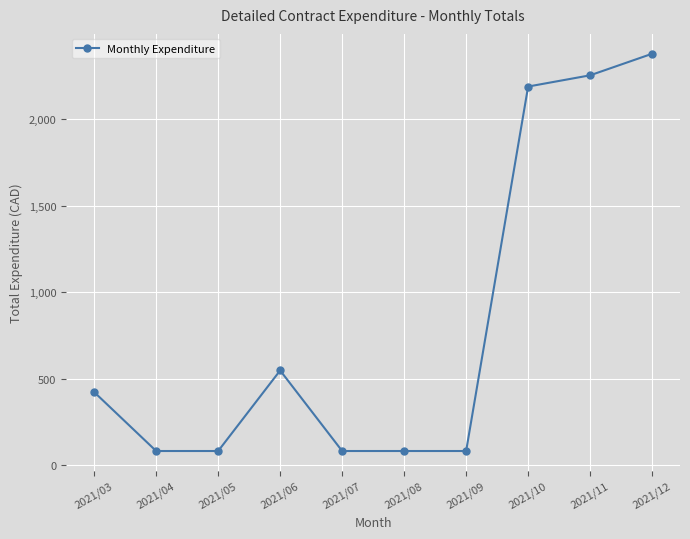

Where is the data nearest to the value 1229?

2021/06